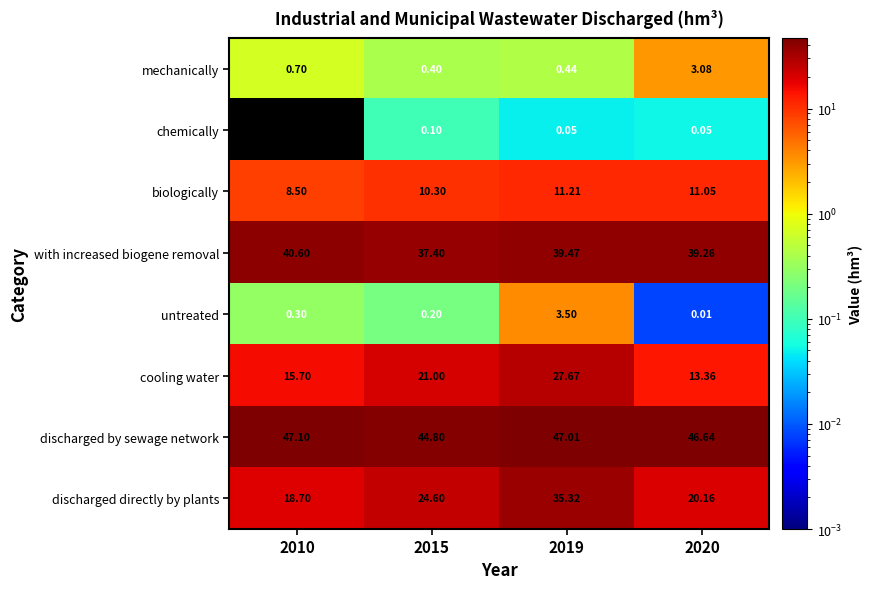

Which series has the largest total across all categories?

discharged by sewage network